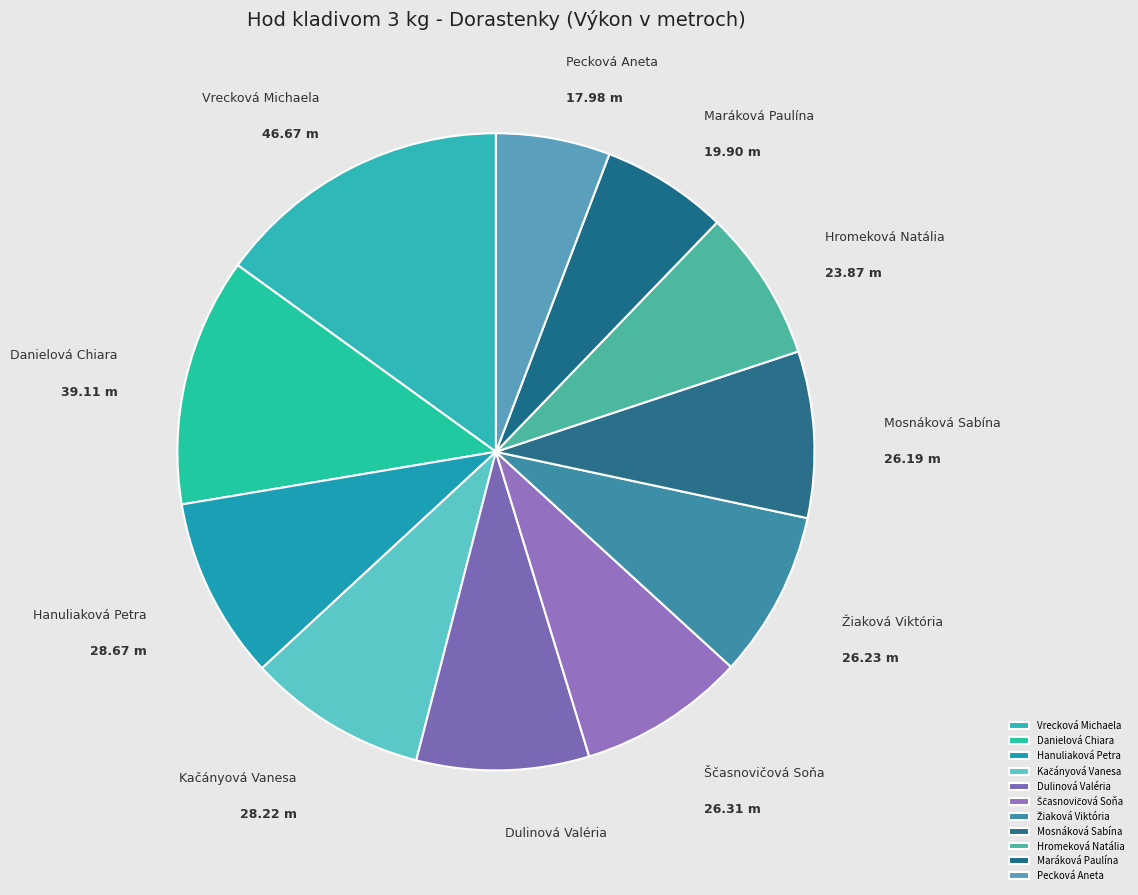

What is the ratio of the value at Maráková Paulína to the value at Dulinová Valéria?

0.7